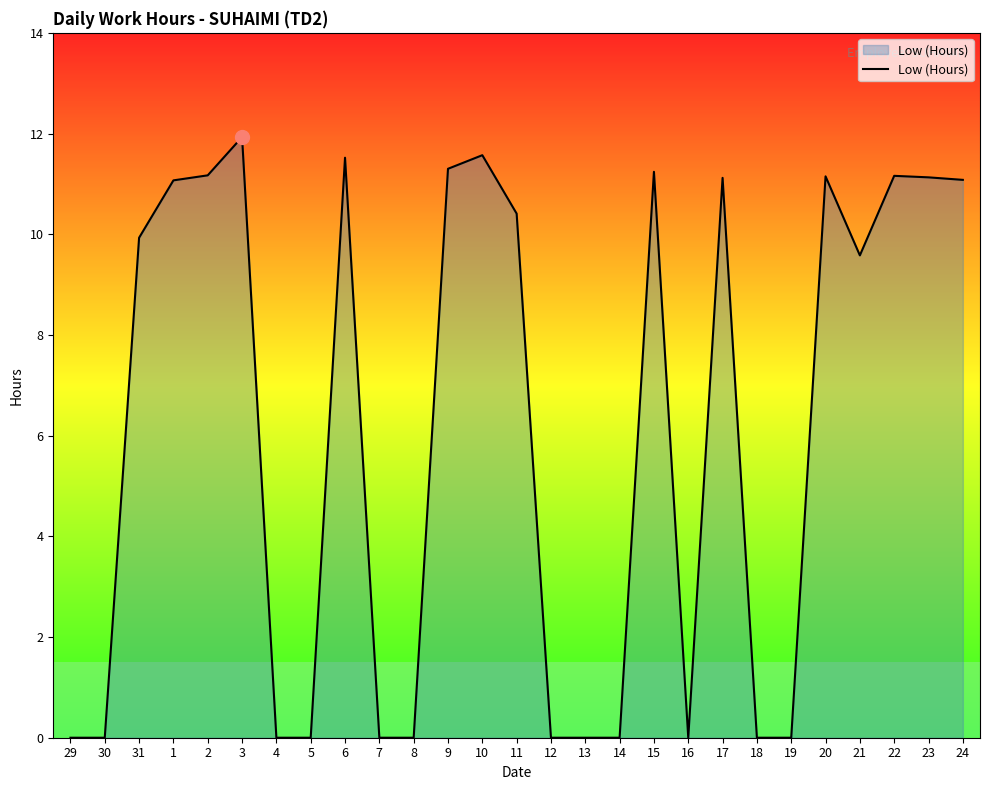

The value at 7 is 0.0. True or false?

True